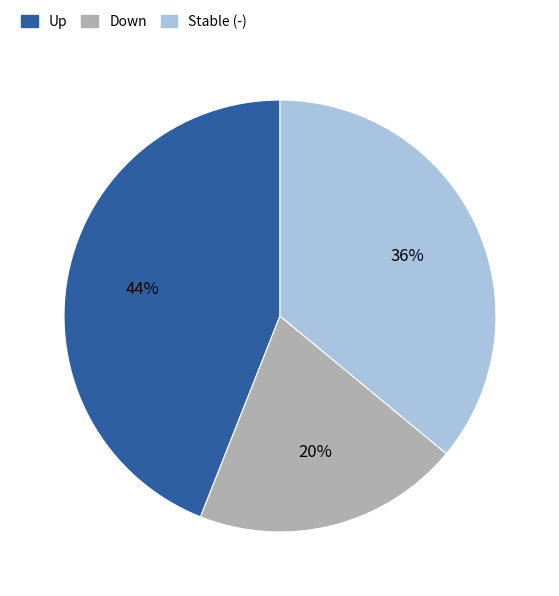

Between Down and Up, which is larger?

Up